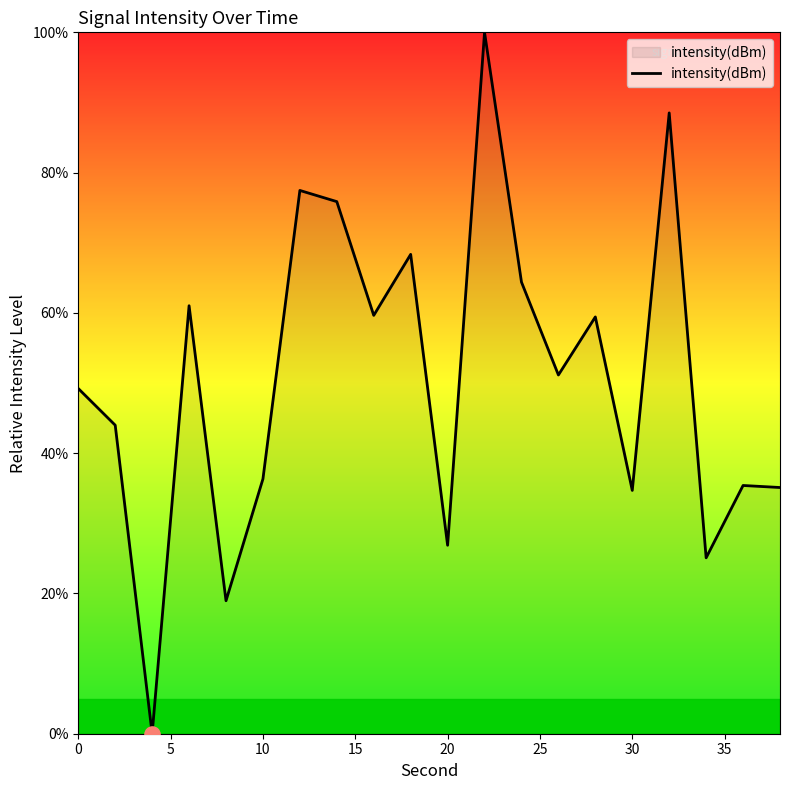

What is the greatest value displayed?

100.0